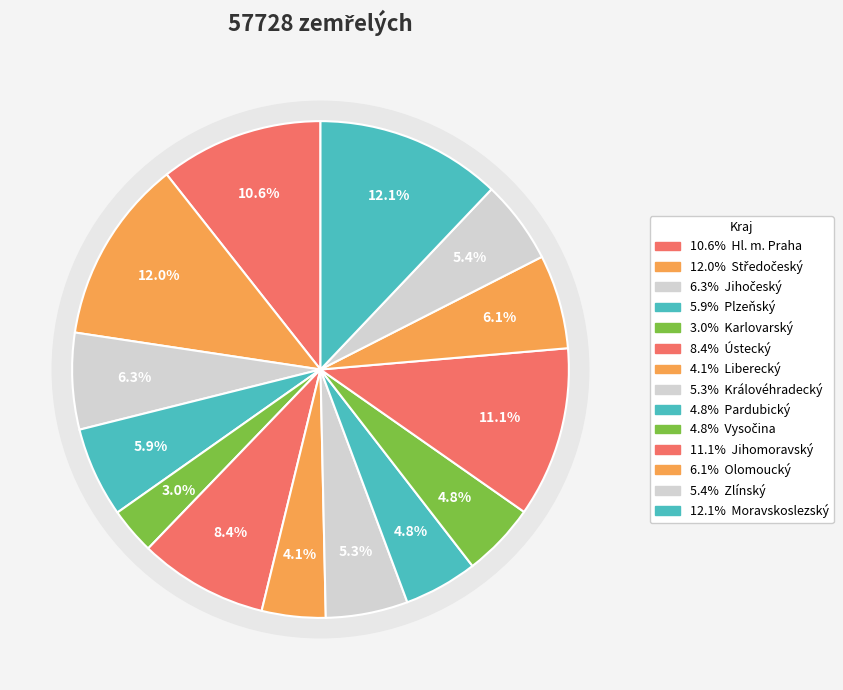

To the nearest percent, what is the difference between the largest and smallest slice percentages?

9%